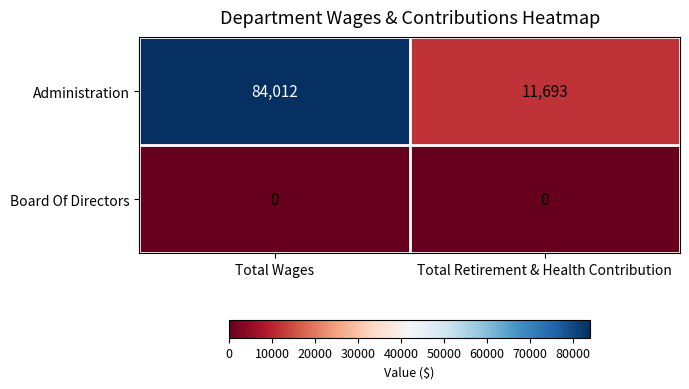

Rank the series by their maximum value, from lowest to highest.

Board Of Directors, Administration